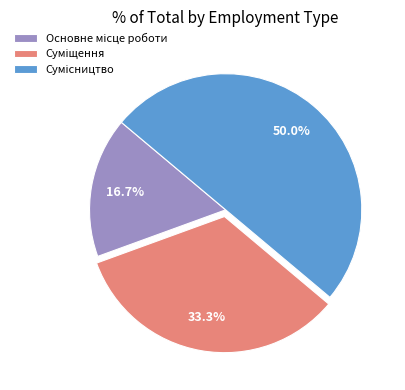

Does Сумісництво represent more than half of the total?

No